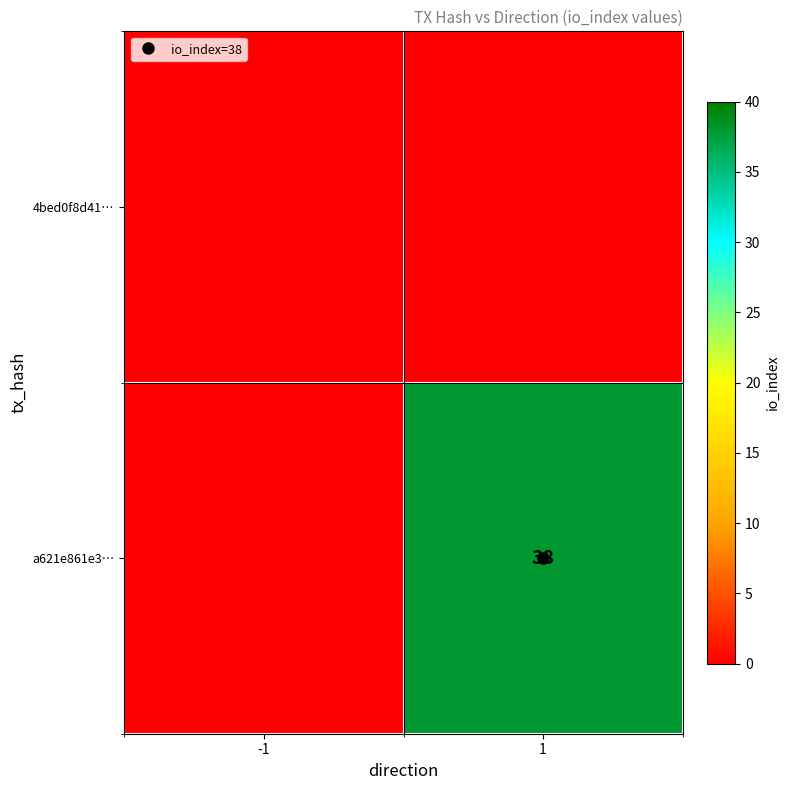

Which category has the lowest value in the a621e861e3… series?

-1